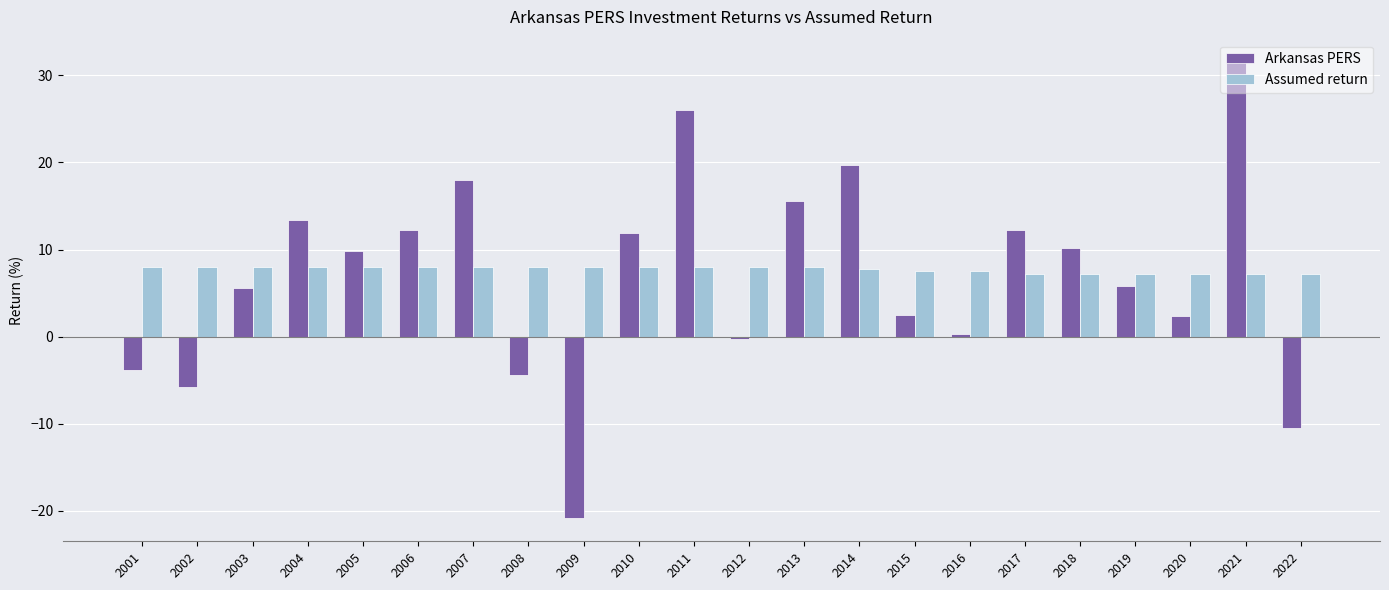

How many data points does each series have?

22